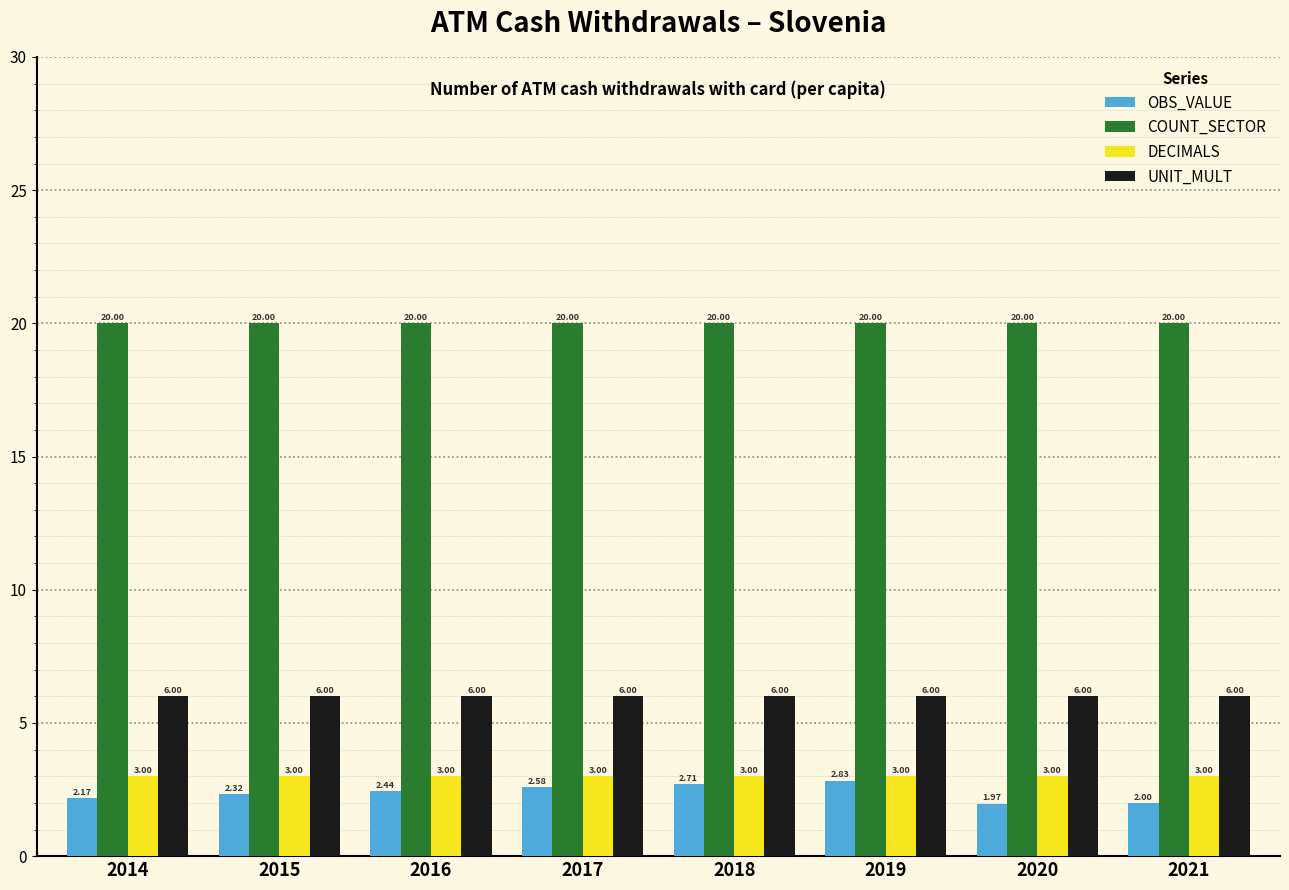

Is it true that COUNT_SECTOR equals 20.0 at 2021?

True